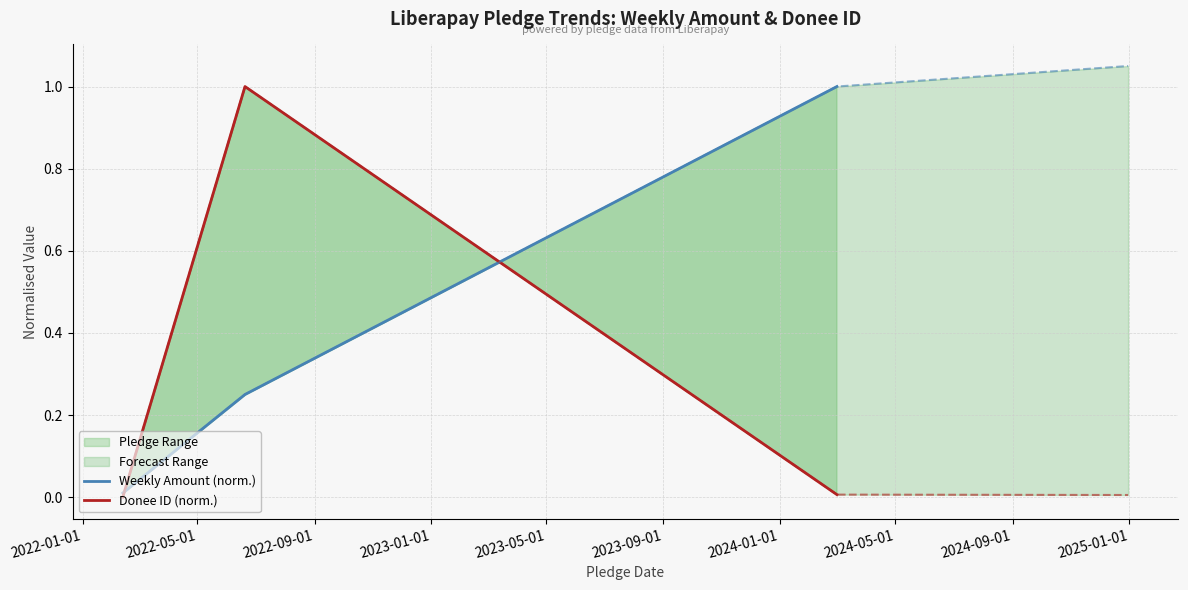

What is the sum of all Donee ID (norm.) values?

1.0